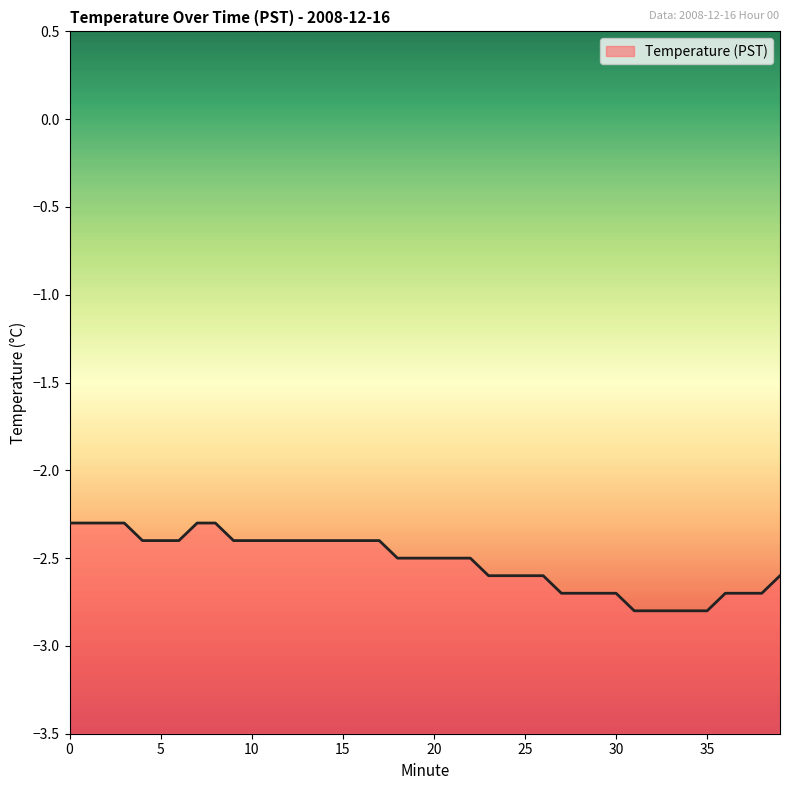

What is the difference between the second highest and minimum values?

0.5